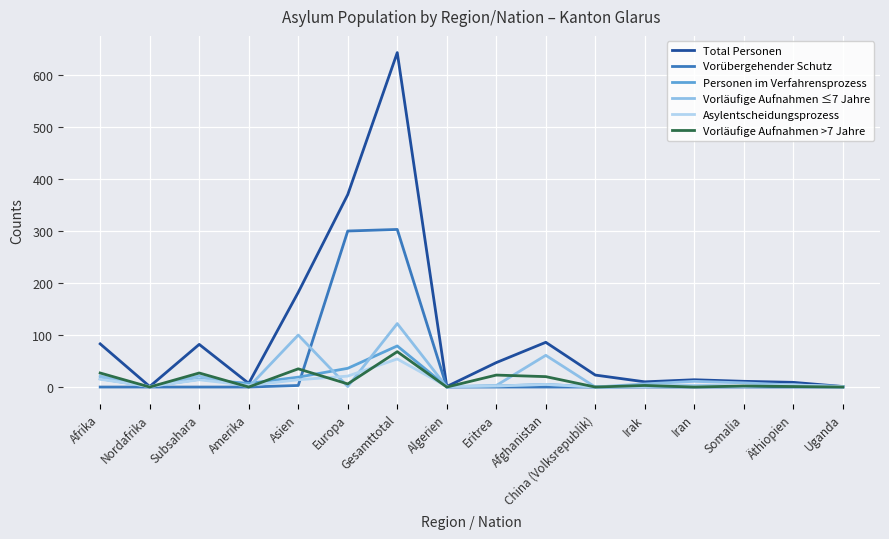

The Asylentscheidungsprozess series shows 0 at China (Volksrepublik). True or false?

True